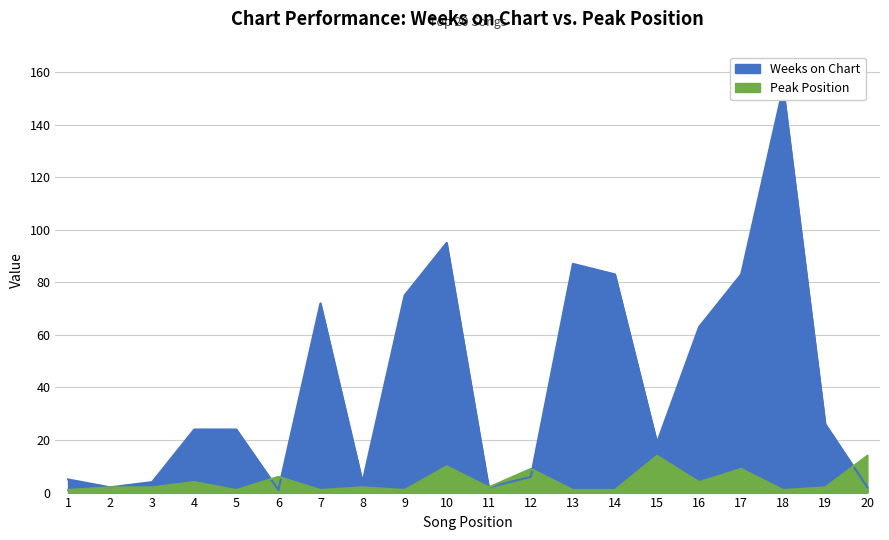

At which category does Peak Position reach its first local valley?

5